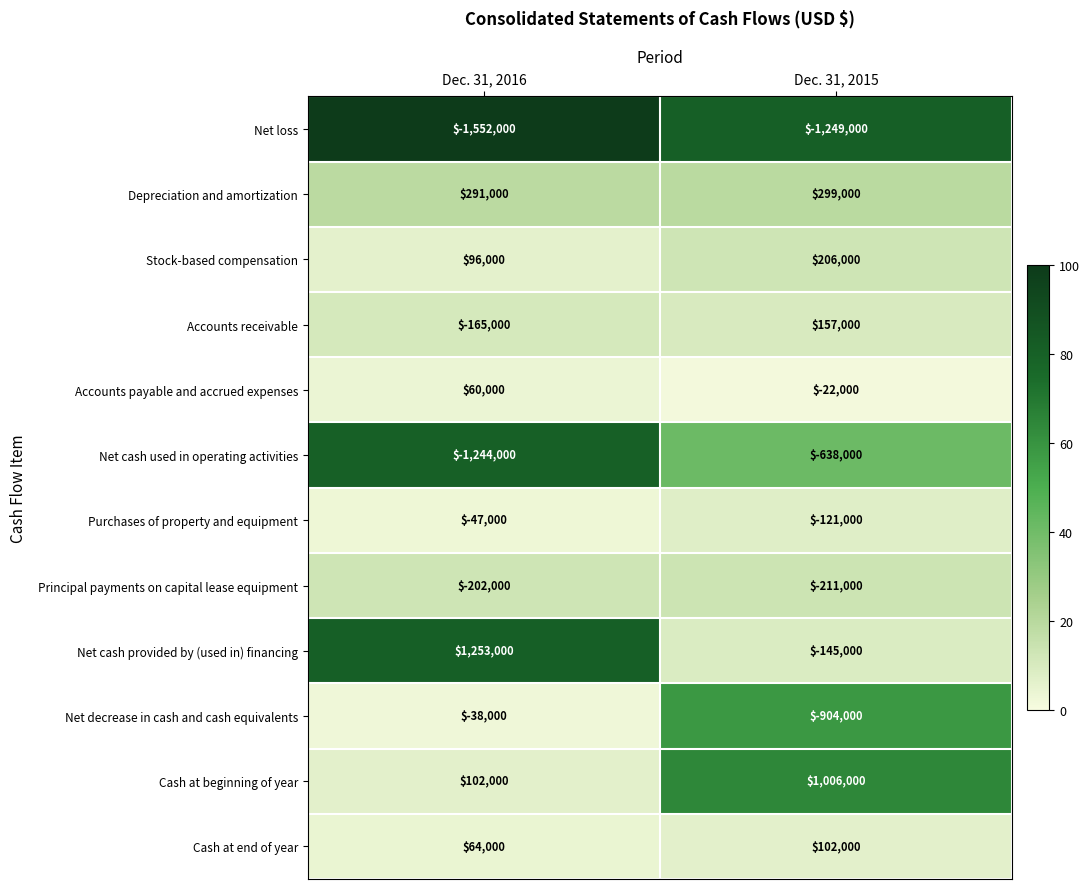

Where is Depreciation and amortization nearest to the value 295000?

Dec. 31, 2016